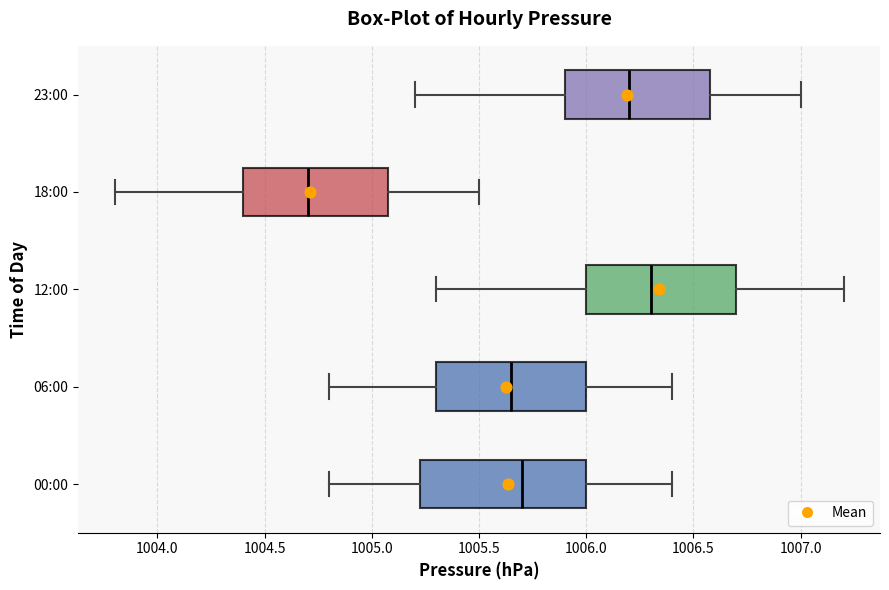

Which box's median line is the furthest to the right?

12:00